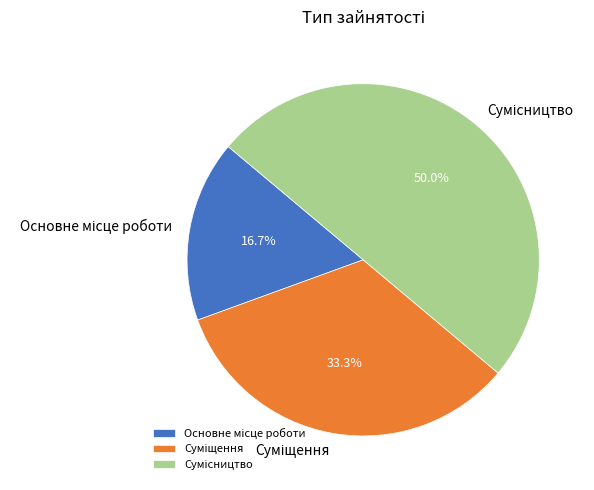

Which category has the smallest portion of the pie?

Основне місце роботи